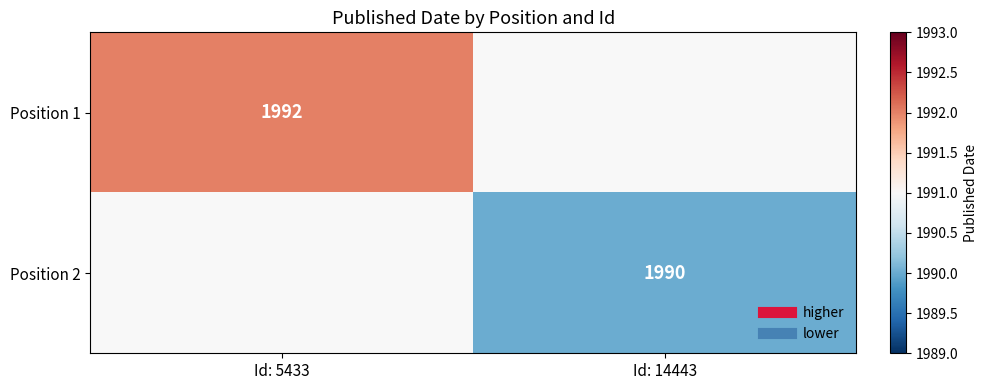

How many categories are shown in the chart?

2